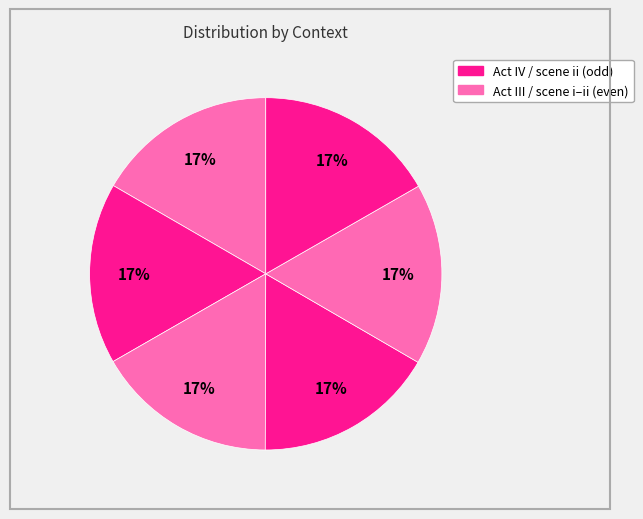

How many segments does this pie chart have?

6